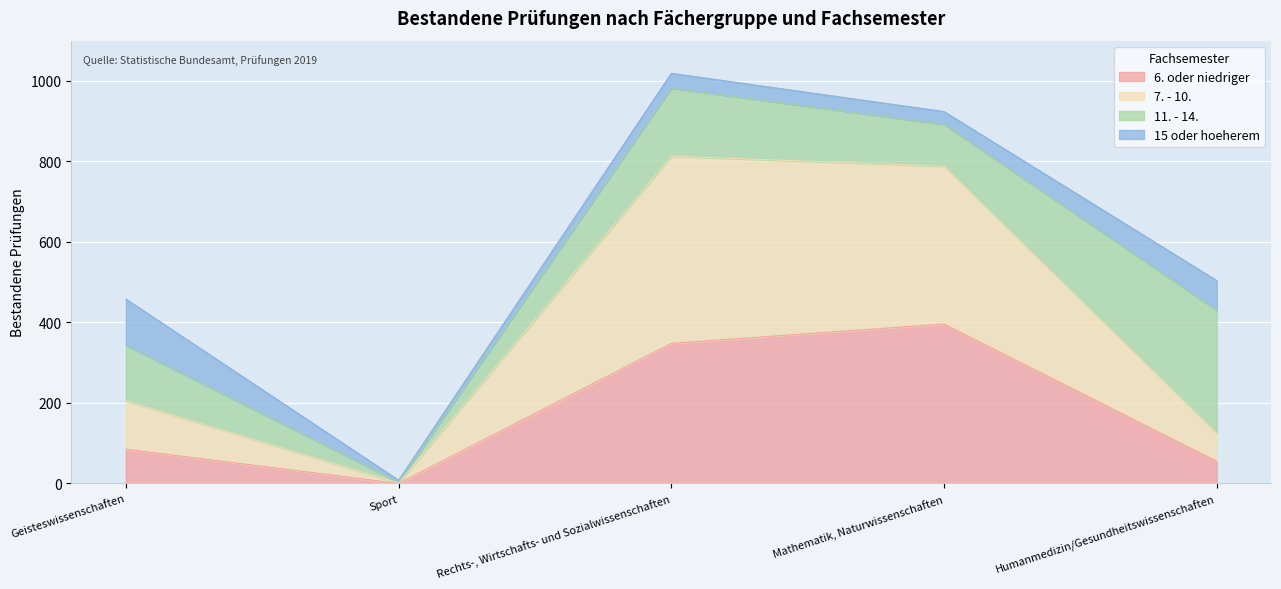

List the labels in order of 6. oder niedriger value, largest first.

Mathematik, Naturwissenschaften, Rechts-, Wirtschafts- und Sozialwissenschaften, Geisteswissenschaften, Humanmedizin/Gesundheitswissenschaften, Sport